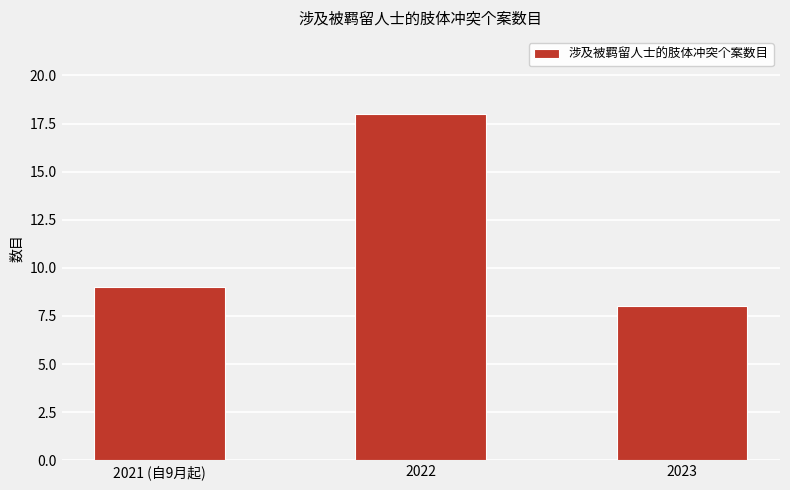

Does the chart contain stacked bars?

No